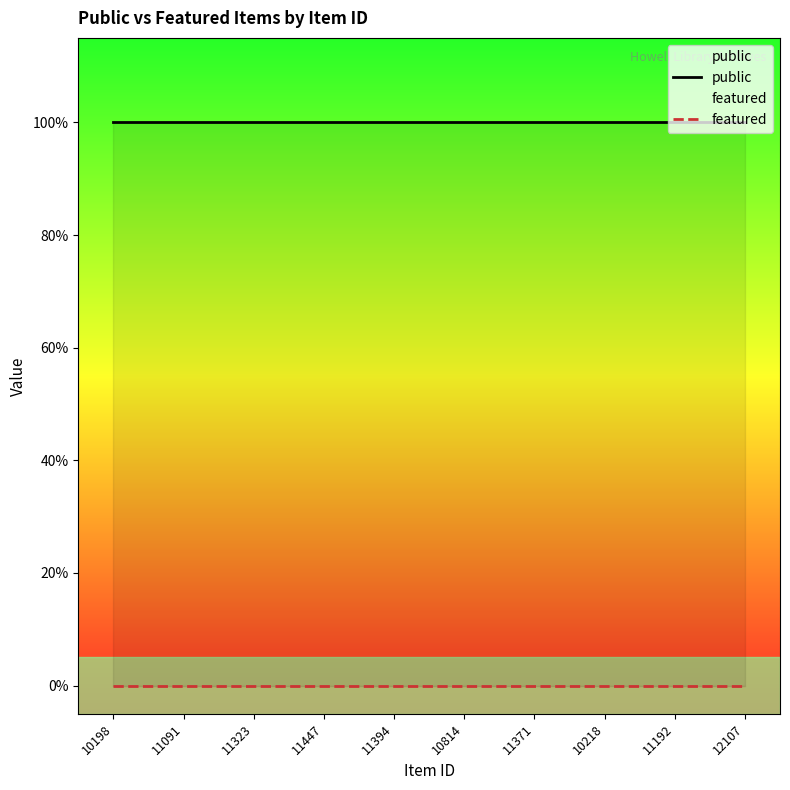

Reading left to right, extract all data points from this chart.

public: 1	1	1	1	1	1	1	1	1	1
featured: 0	0	0	0	0	0	0	0	0	0